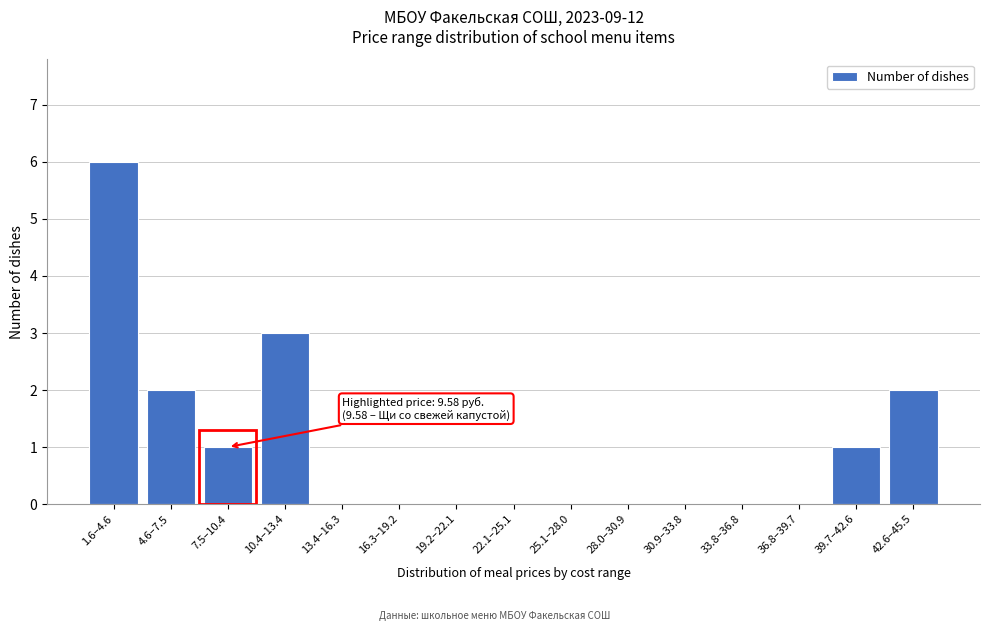

Reading left to right, list all the values displayed in this chart.

1.6–4.6=6	4.6–7.5=2	7.5–10.4=1	10.4–13.4=3	13.4–16.3=0	16.3–19.2=0	19.2–22.1=0	22.1–25.1=0	25.1–28.0=0	28.0–30.9=0	30.9–33.8=0	33.8–36.8=0	36.8–39.7=0	39.7–42.6=1	42.6–45.5=2